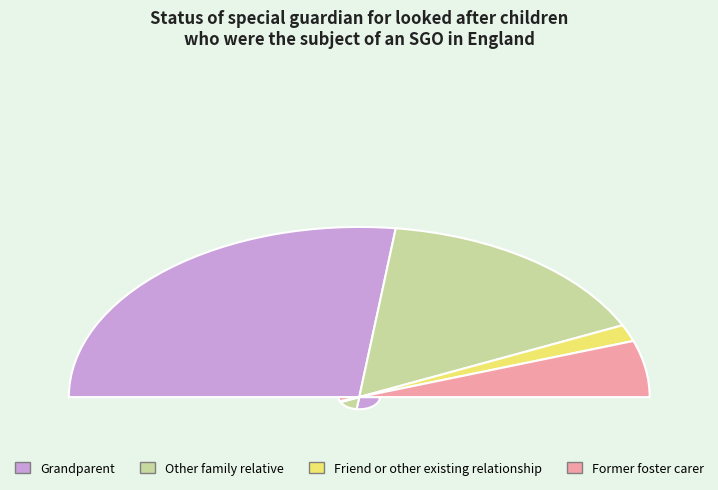

To the nearest percent, what is the average slice percentage?

25%